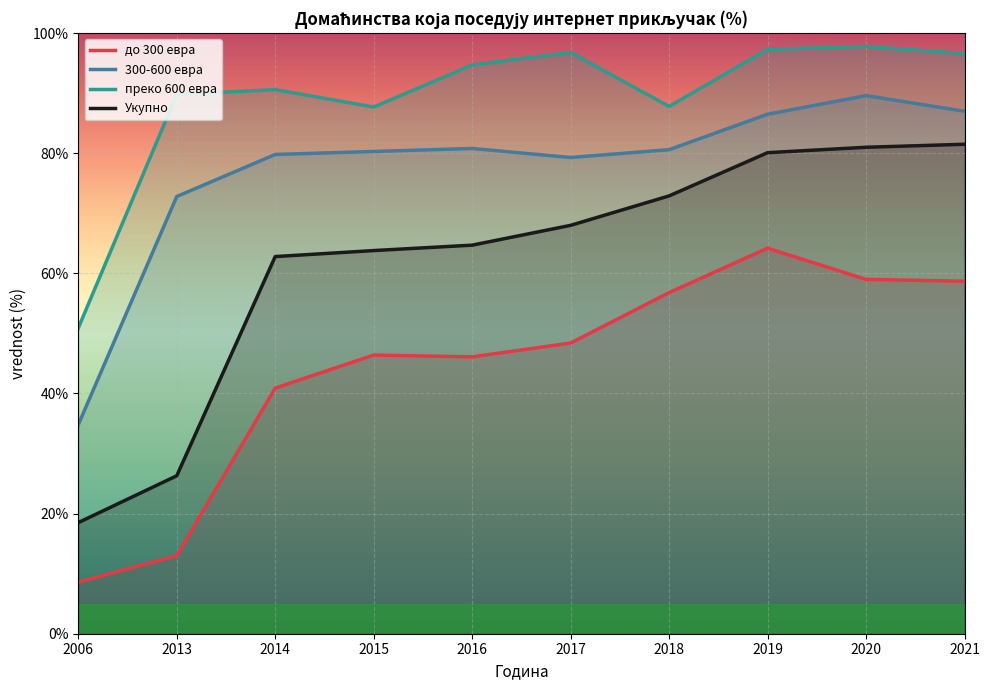

How many lines are shown in the chart?

4